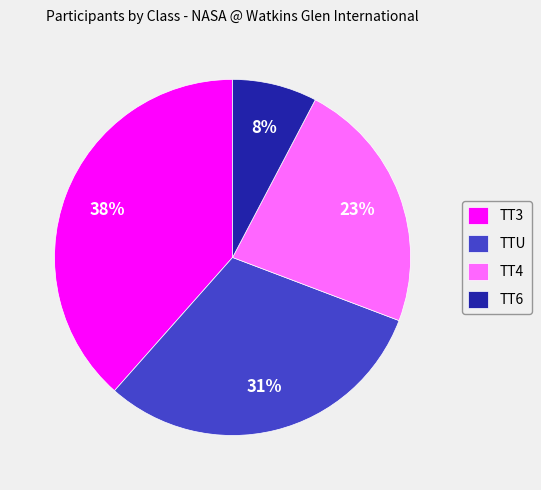

Which slice is the largest?

TT3